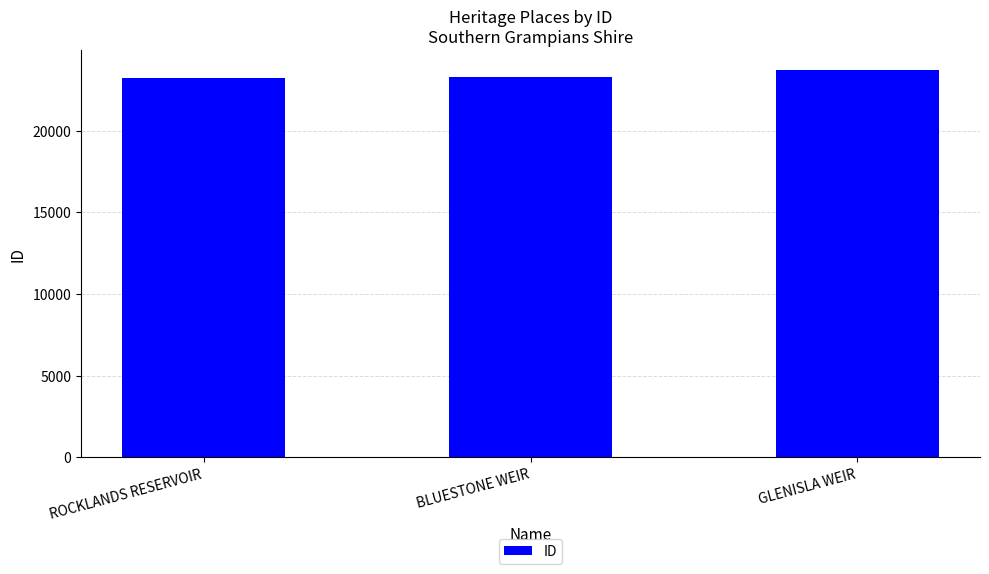

What is the minimum value shown in the chart?

23255